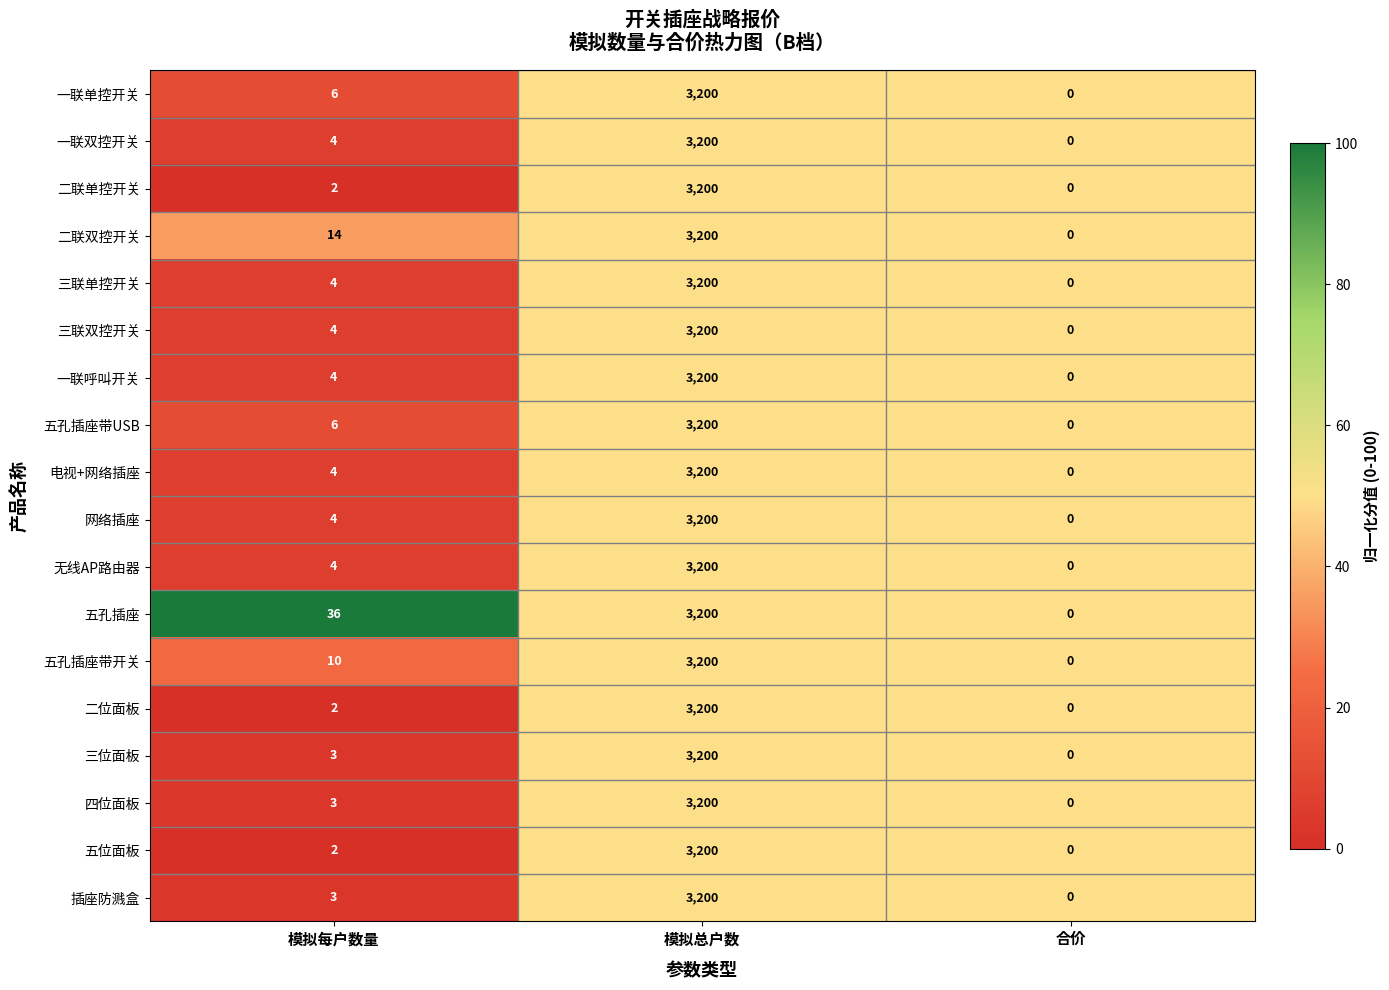

How many categories are shown in the chart?

3